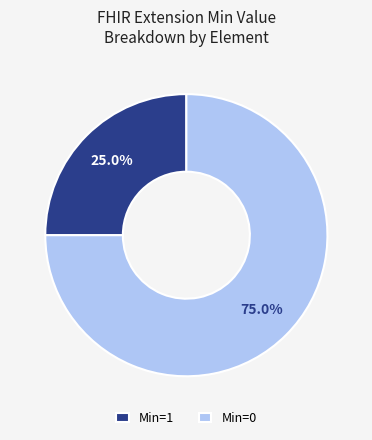

Which slice is the largest?

Min=0